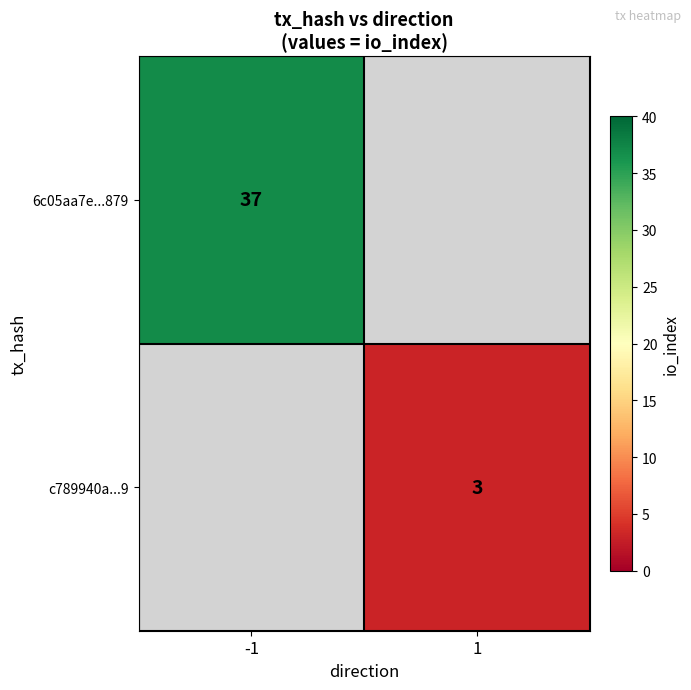

At which category does the chart reach its peak across all series?

-1